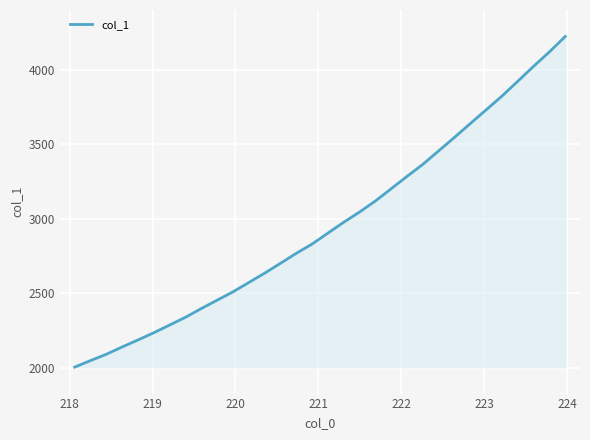

What is the difference between the maximum and minimum values?

2216.1